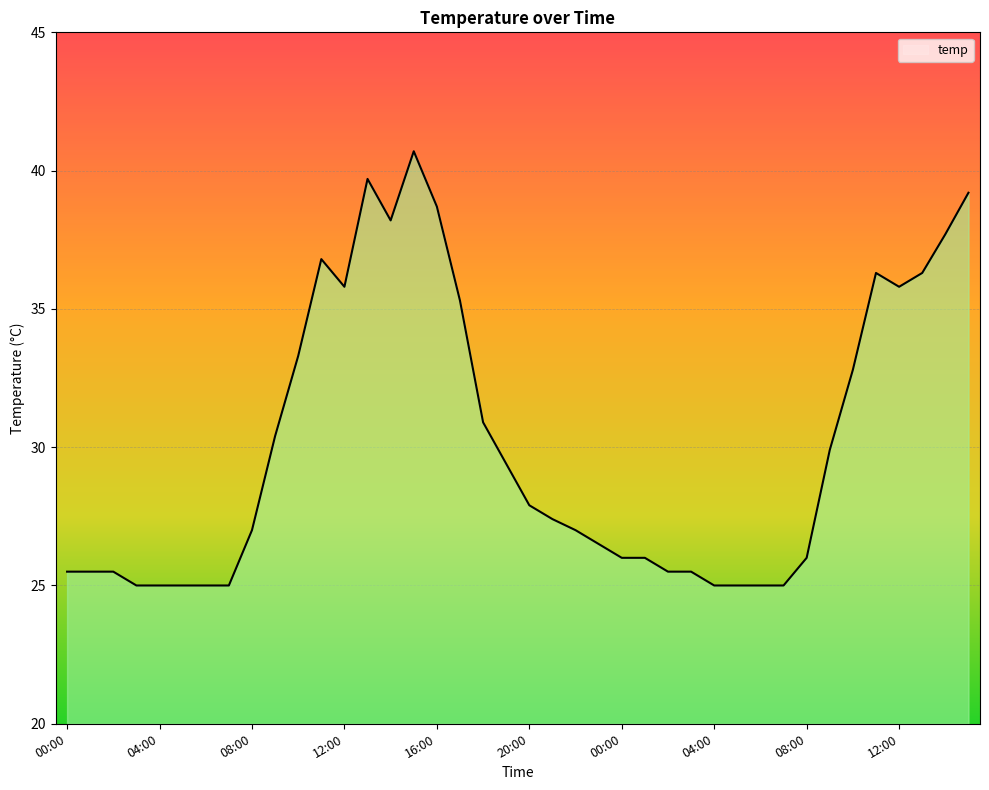

What is the maximum value shown in the chart?

40.7